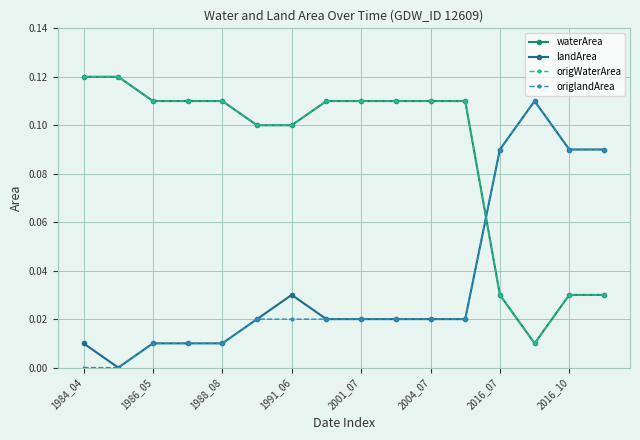

At which category does origWaterArea reach its first local valley?

13